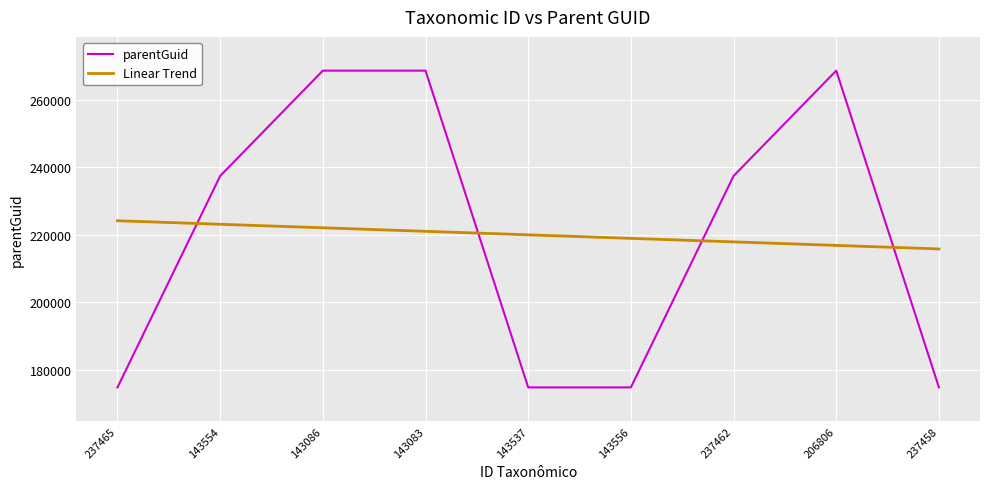

True or false: parentGuid has a value of 174838.0 at 237458.

True